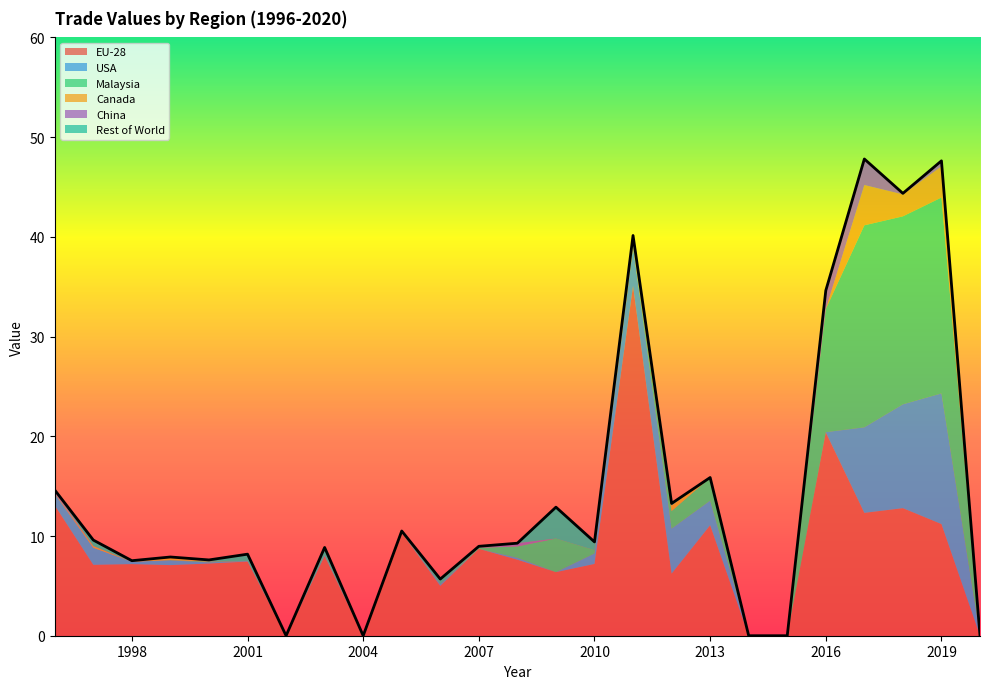

The Rest of World series shows -2.0 at 2015. True or false?

False